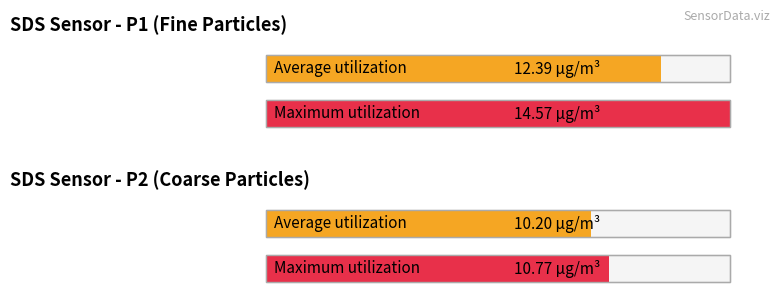

What is the average value of the SDS_P1 series?

12.4